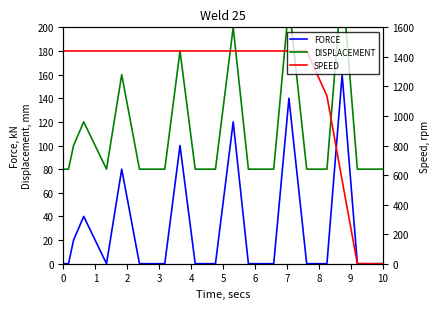

Rank the series by their average value, from highest to lowest.

SPEED, DISPLACEMENT, FORCE